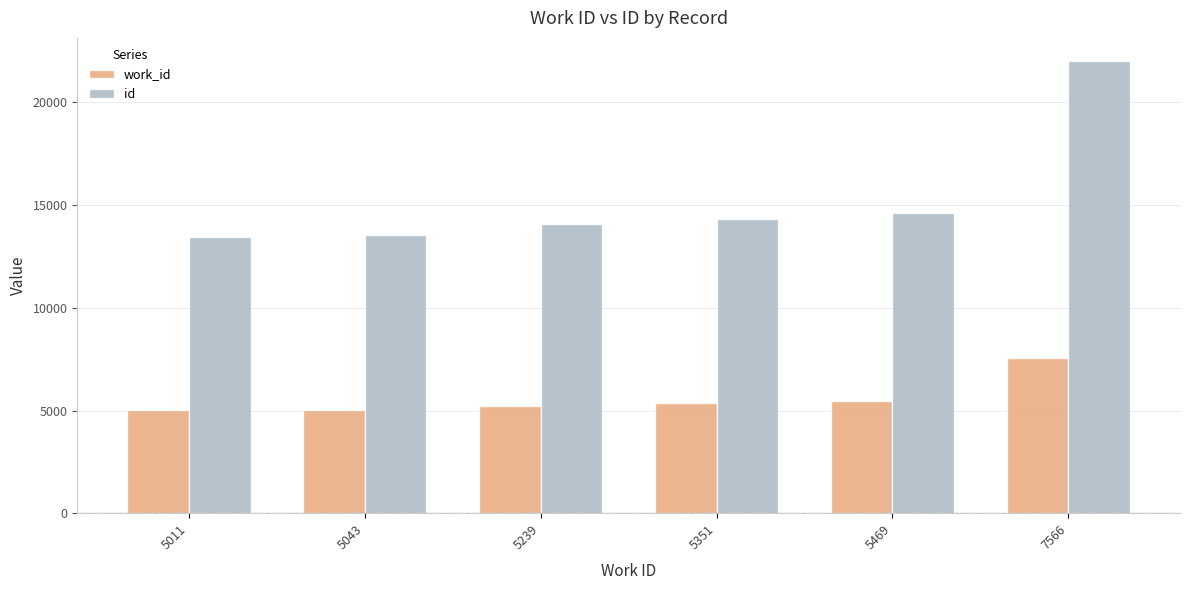

How many bars are there in total?

12